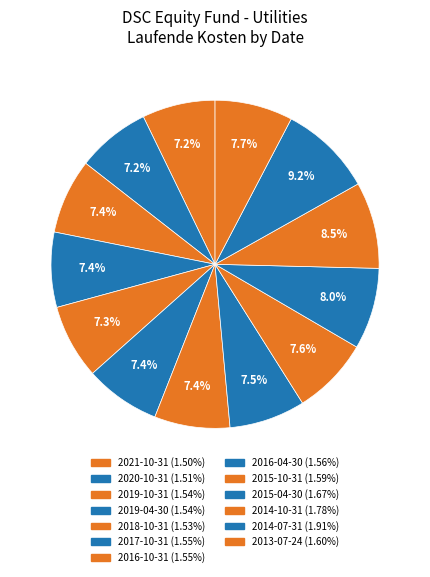

The 2018-10-31 slice represents 1% of the pie. True or false?

False